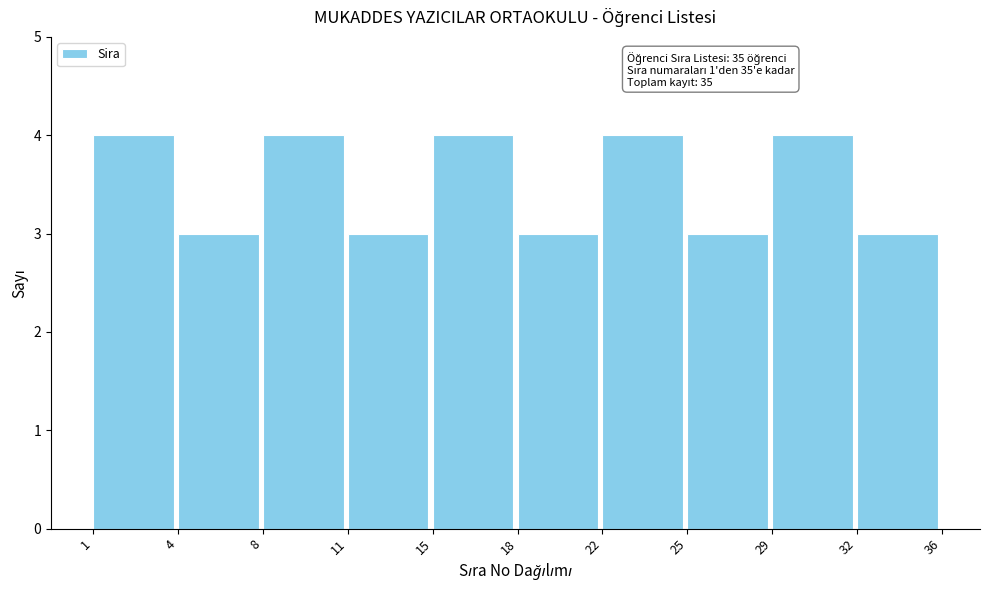

Reading left to right, transcribe all the data shown in this chart.

4	3	4	3	4	3	4	3	4	3